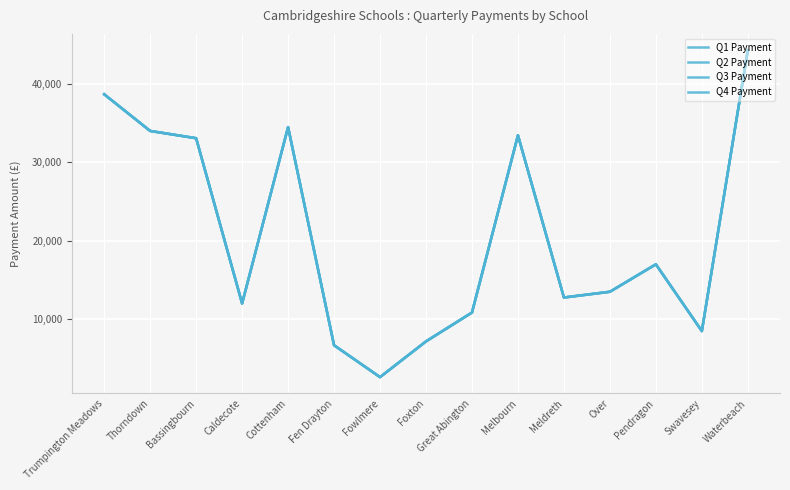

What is the sum of the Q2 Payment values at Pendragon and Foxton?

24198